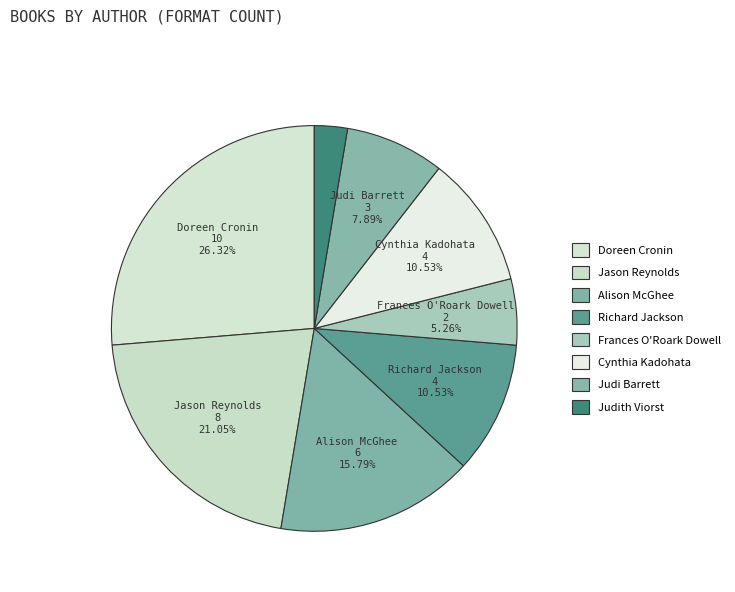

How many segments does this pie chart have?

8